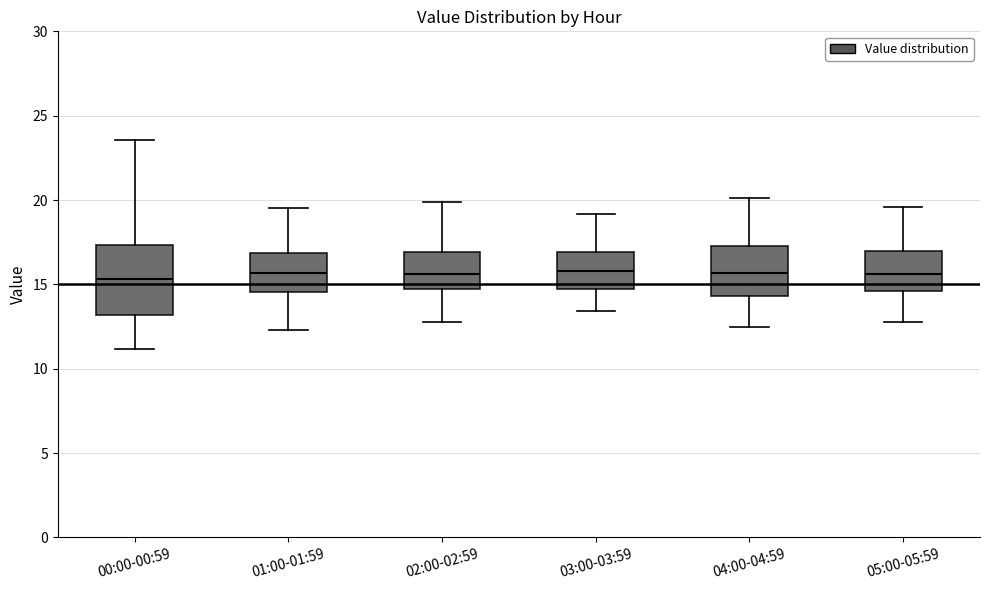

Reading left to right, transcribe this box plot: for each box, give where its median line is, the range the box spans, and where its two whiskers end, as read against the y-axis. The values are not printed on the chart, so give them approximately, as read against the axis.

00:00-00:59: median 15.5, box 13.0 to 17.5, whiskers 11.0 to 23.5
01:00-01:59: median 15.5, box 14.5 to 17.0, whiskers 12.5 to 19.5
02:00-02:59: median 15.5, box 14.5 to 17.0, whiskers 13.0 to 20.0
03:00-03:59: median 16.0, box 15.0 to 17.0, whiskers 13.5 to 19.0
04:00-04:59: median 15.5, box 14.5 to 17.5, whiskers 12.5 to 20.0
05:00-05:59: median 15.5, box 14.5 to 17.0, whiskers 13.0 to 19.5